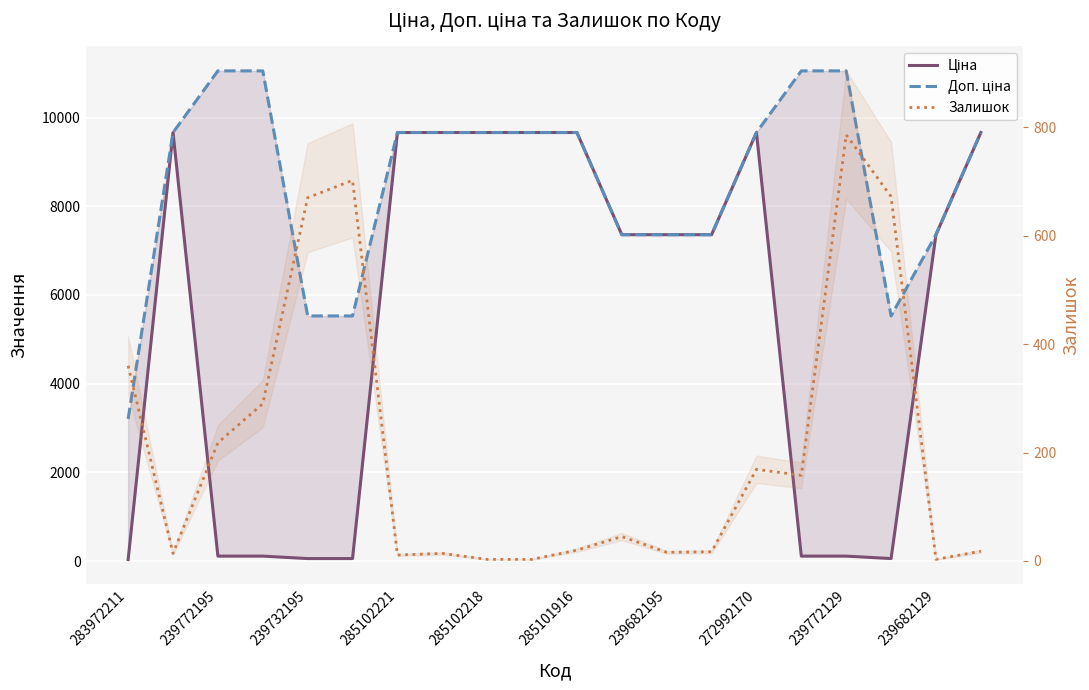

Rank the series by their average value, from highest to lowest.

Доп. ціна, Ціна, Залишок